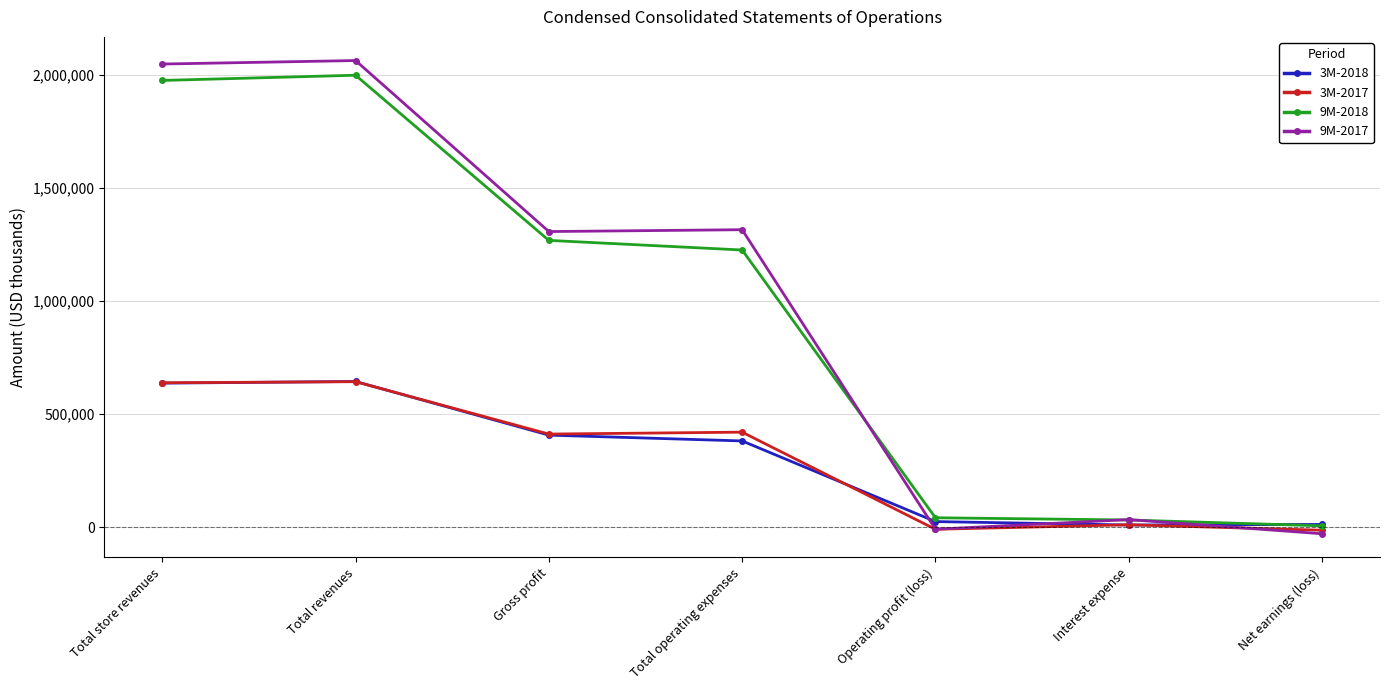

How many distinct data groups are displayed?

4